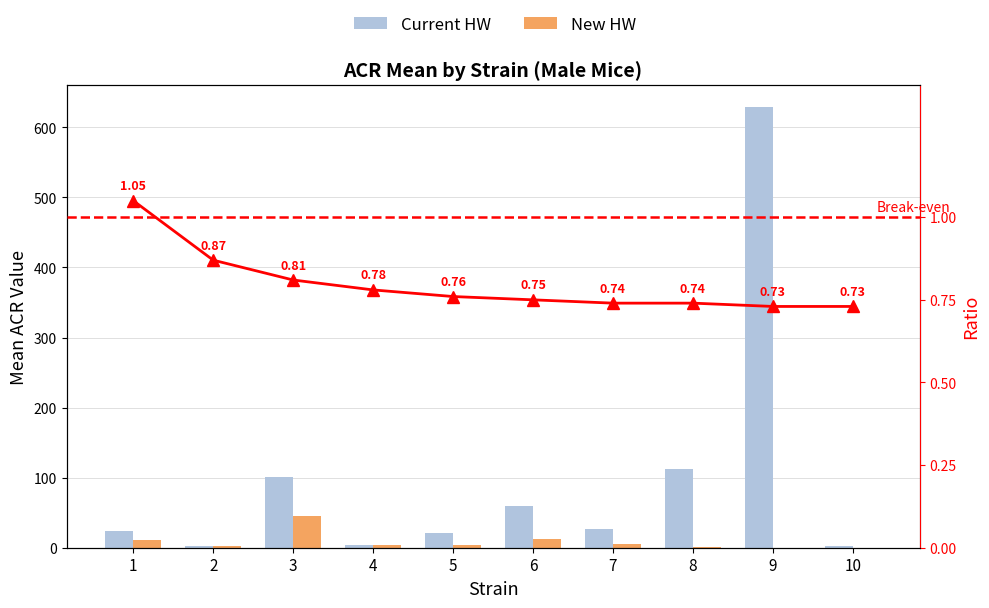

Rank the categories by Current HW value from lowest to highest.

2, 10, 4, 5, 1, 7, 6, 3, 8, 9